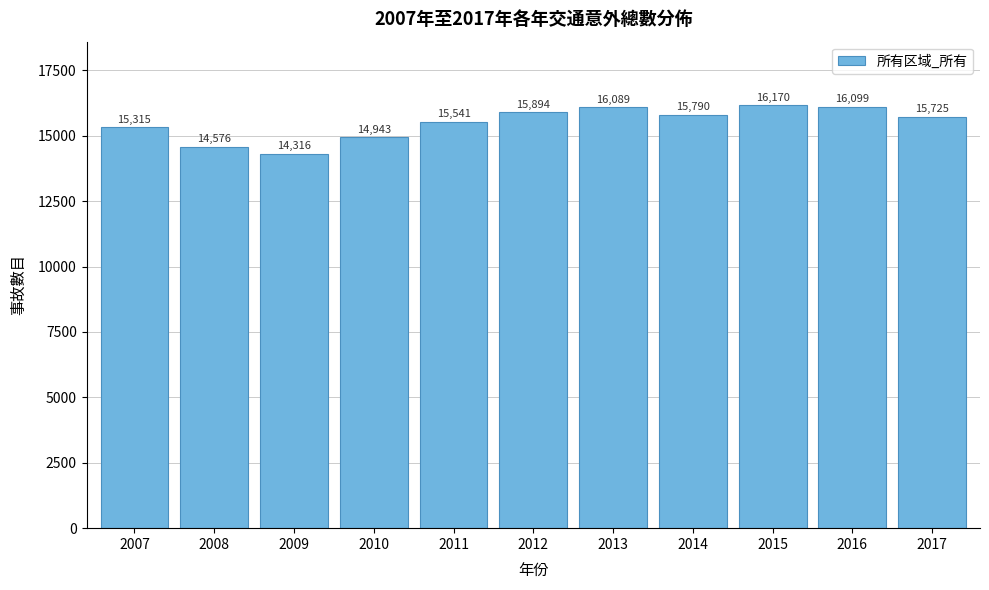

Reading left to right, transcribe all the data shown in this chart.

2007=15315	2008=14576	2009=14316	2010=14943	2011=15541	2012=15894	2013=16089	2014=15790	2015=16170	2016=16099	2017=15725